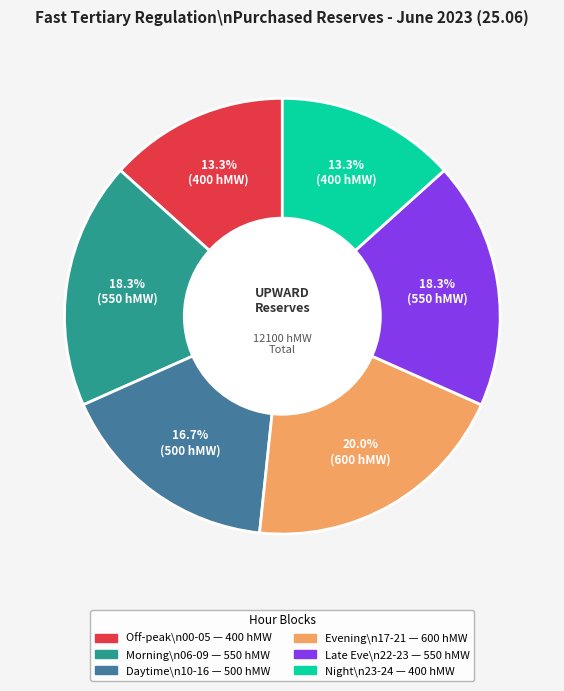

Is there any slice that represents more than half of the pie?

No